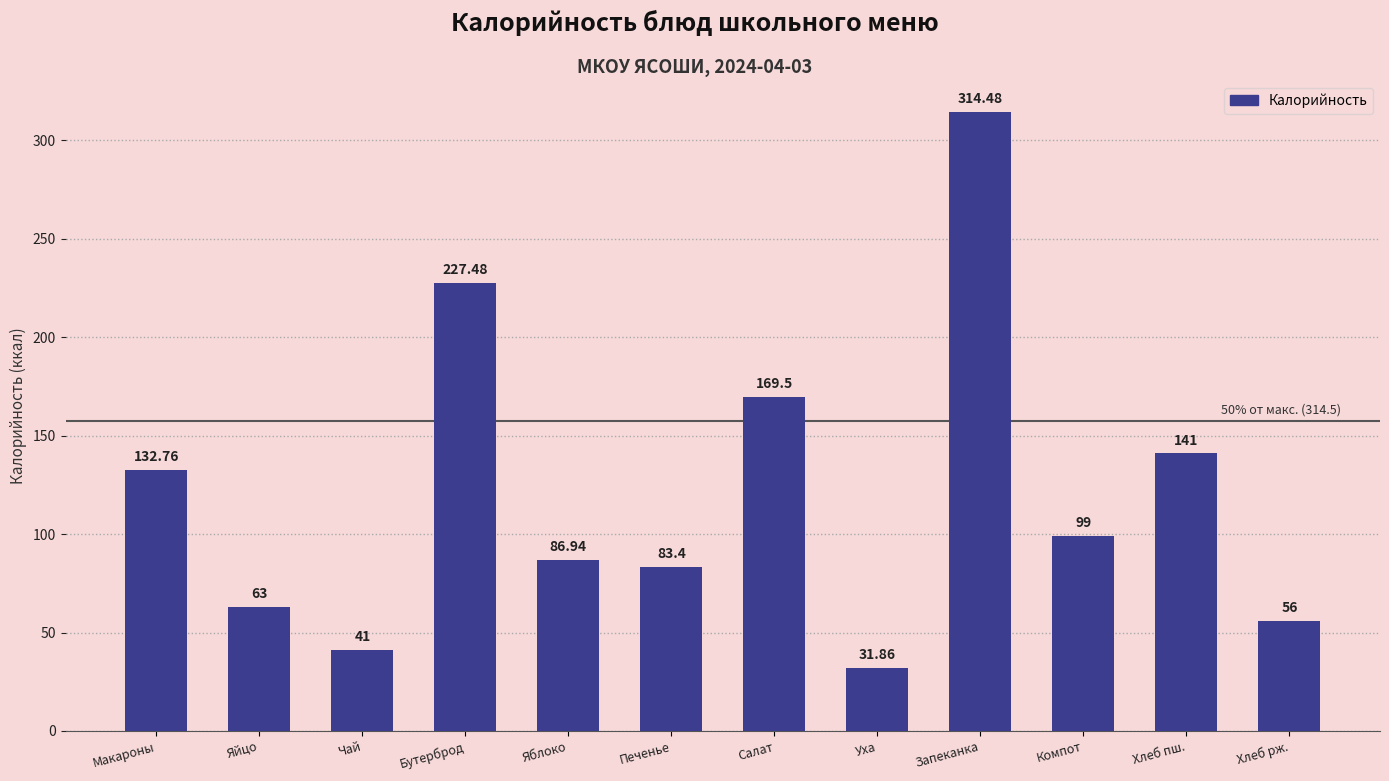

Rank the categories by value from highest to lowest.

Запеканка, Бутерброд, Салат, Хлеб пш., Макароны, Компот, Яблоко, Печенье, Яйцо, Хлеб рж., Чай, Уха